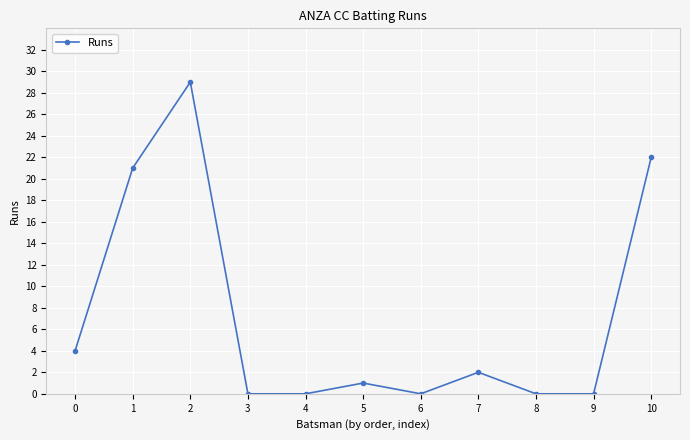

The value at 7 is 2. True or false?

True